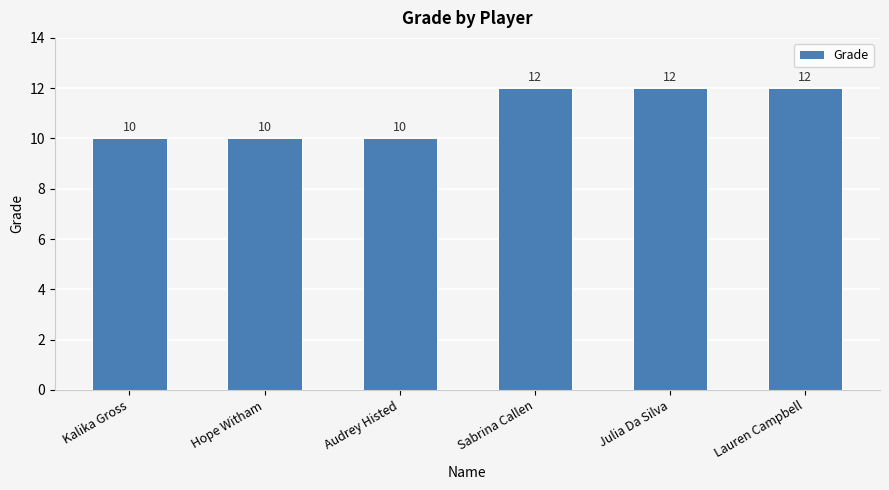

The value at Hope Witham is 10. True or false?

True